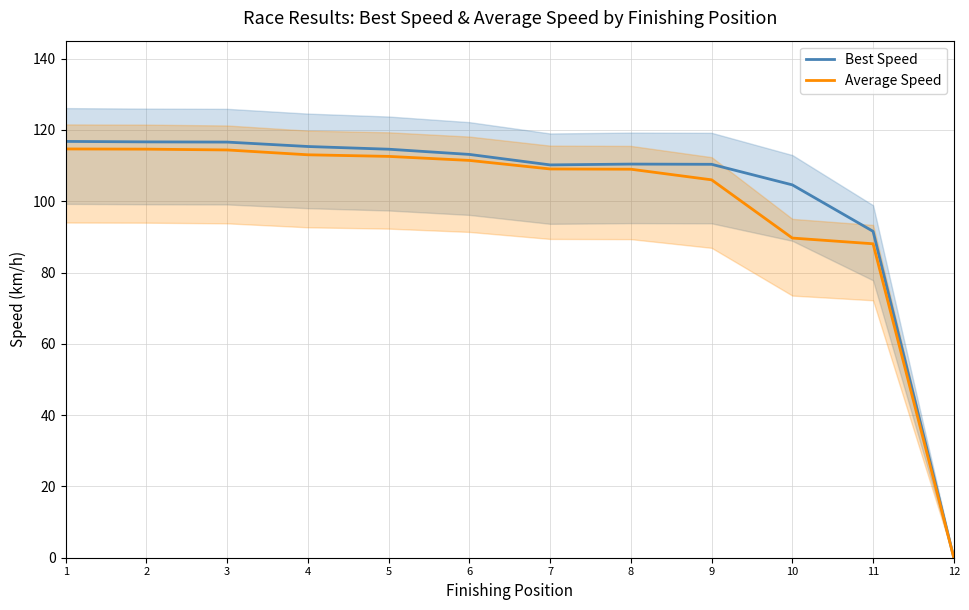

Count the number of categories in the chart.

12